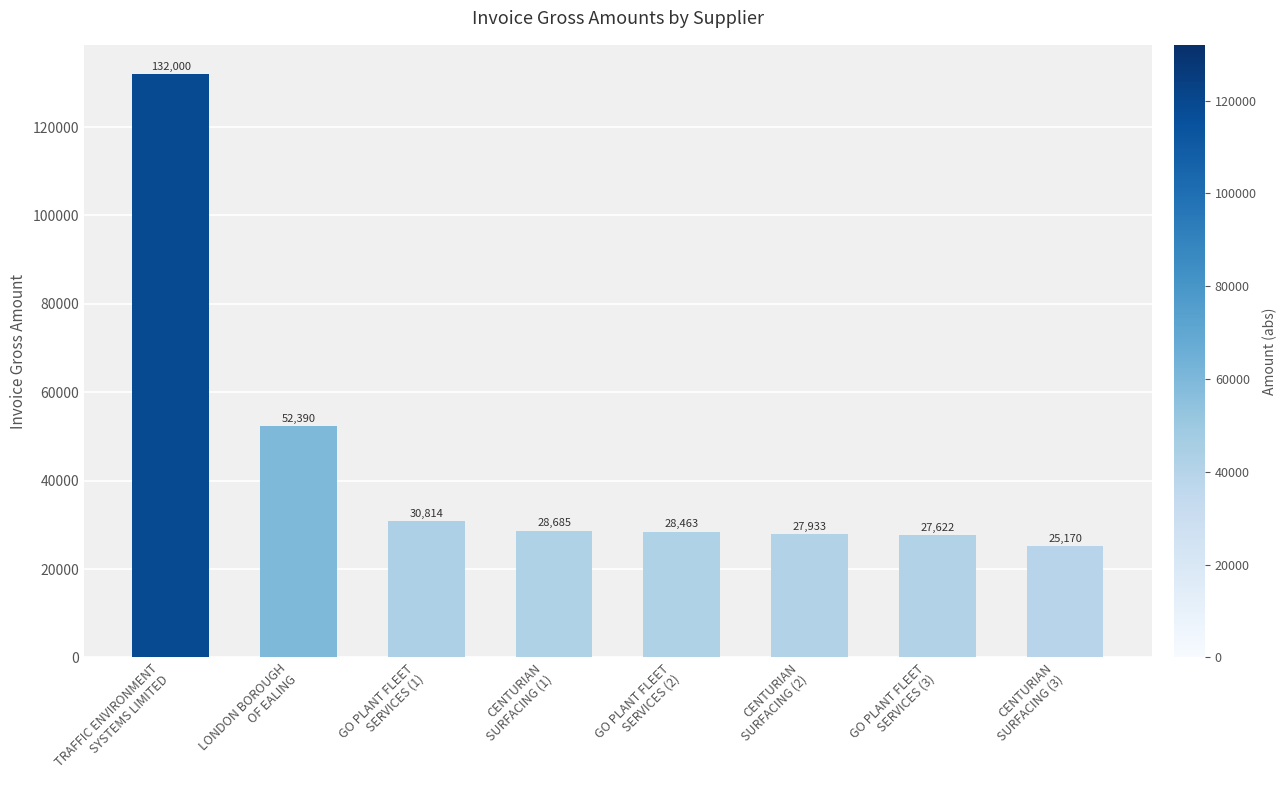

What is the change in value from LONDON BOROUGH
OF EALING to GO PLANT FLEET
SERVICES (3)?

-24768.4